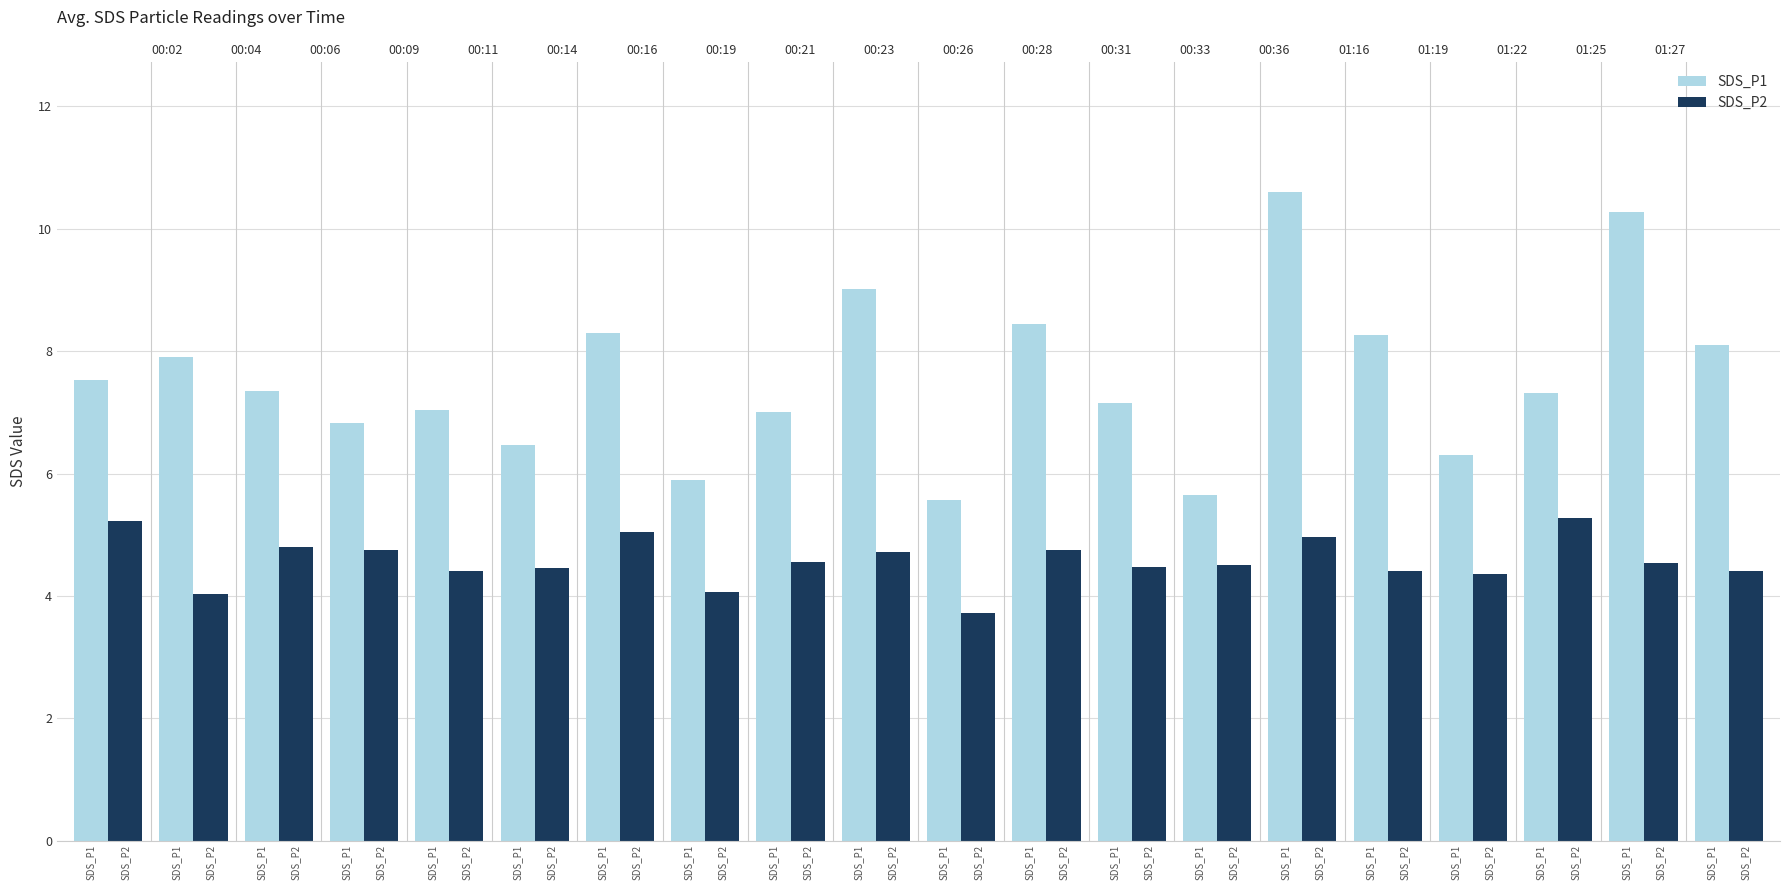

Which category has the highest value in the SDS_P2 series?

01:22